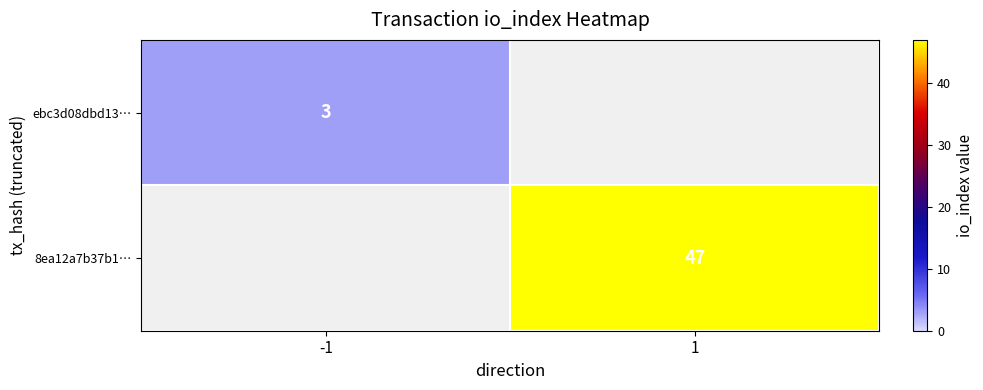

The value of ebc3d08dbd13… at -1 is 5. True or false?

False